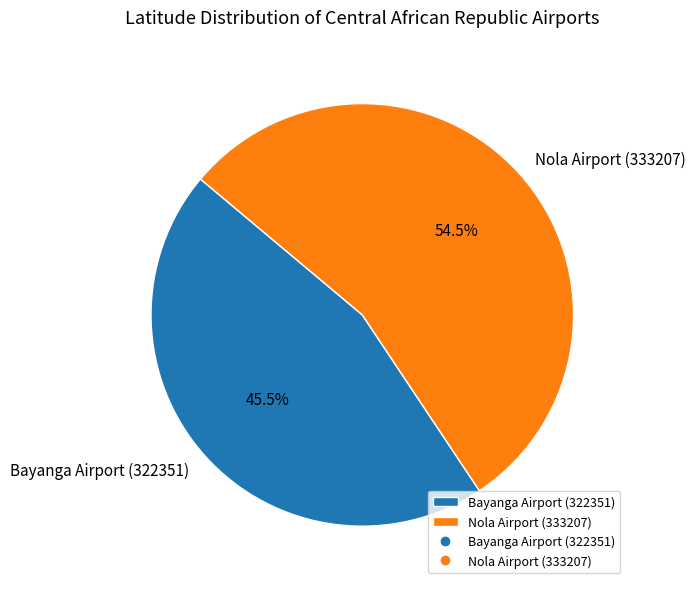

Does Bayanga Airport (322351) account for over 50% of the chart?

No